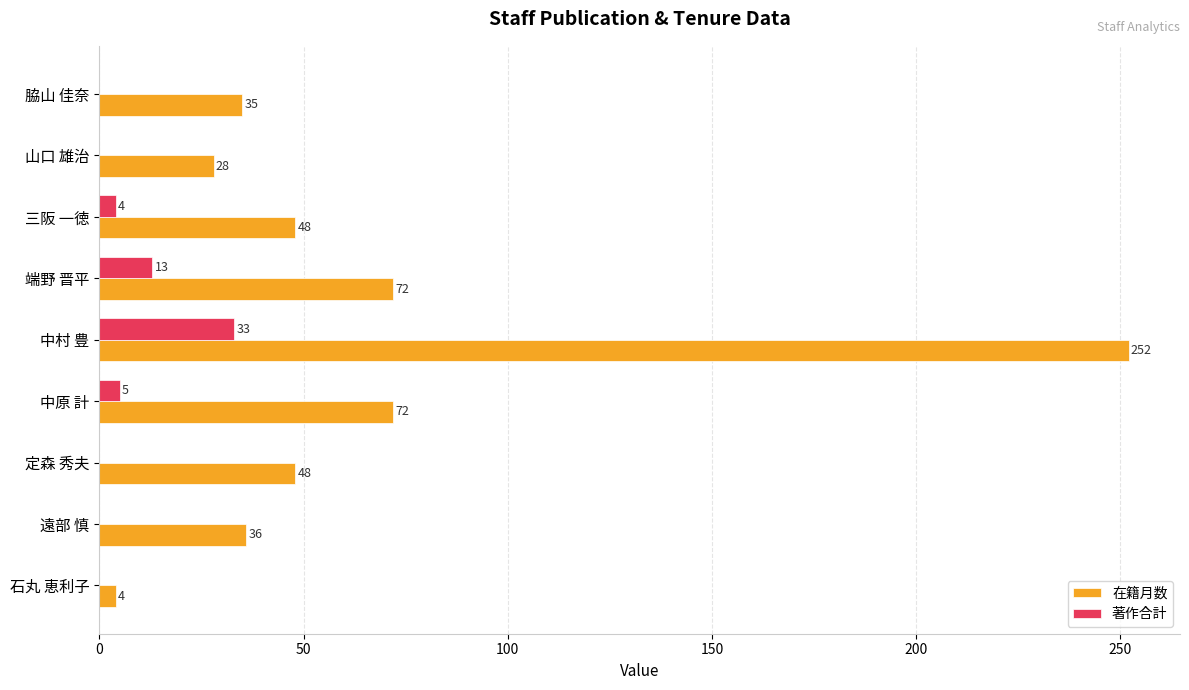

Is the value of 著作合計 at 脇山 佳奈 greater than the value of 在籍月数 at 遠部 慎?

No